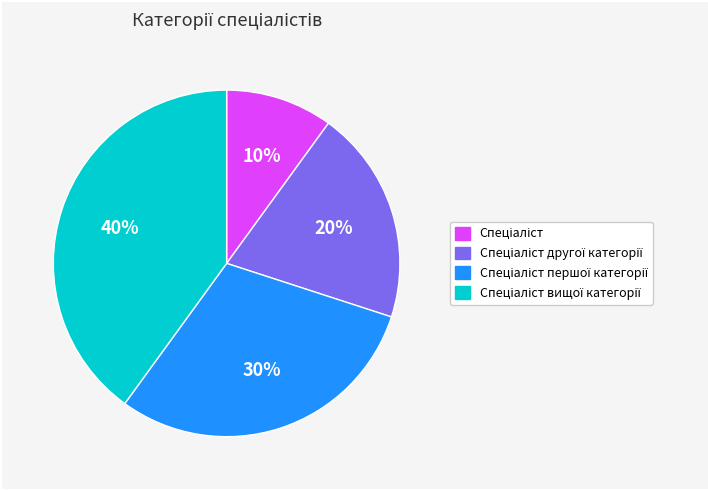

To the nearest percent, what is the average slice percentage?

25%